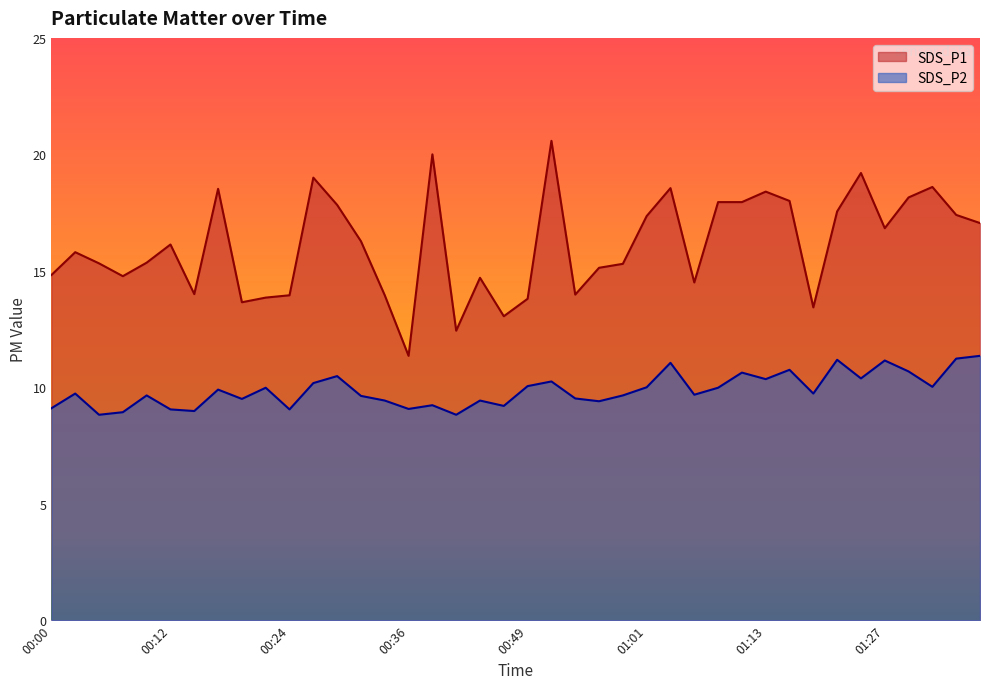

Between 00:39 and 01:37, which series saw the biggest shift?

SDS_P1